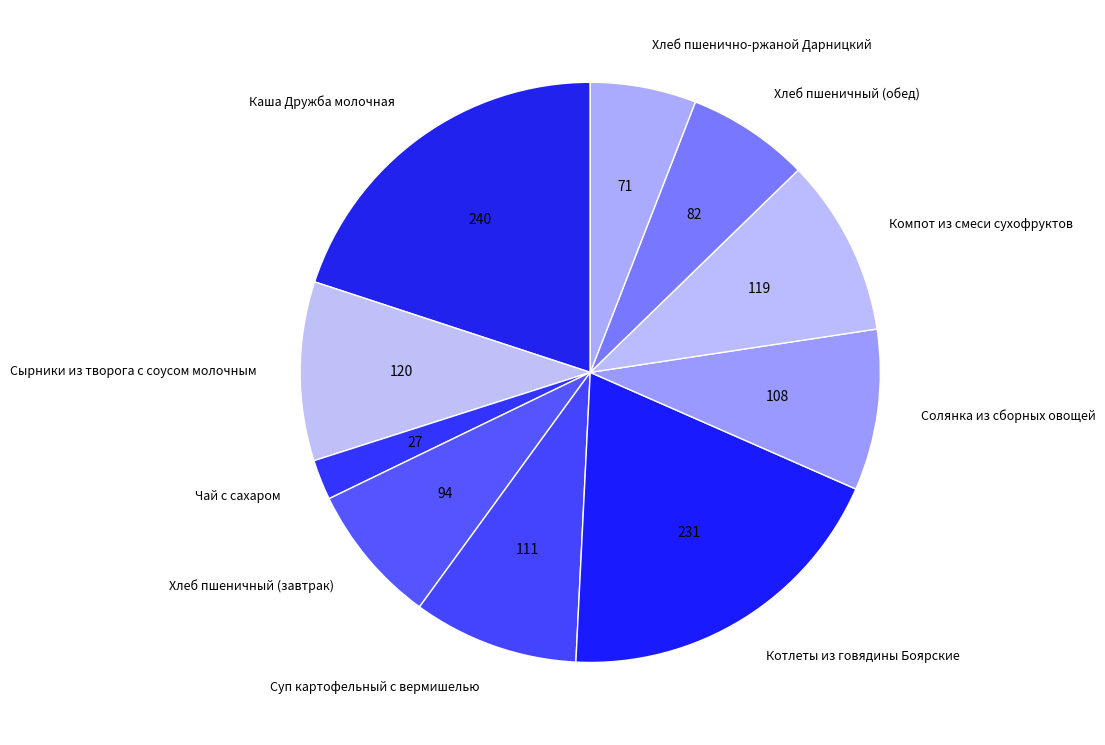

Which has a higher value, Компот из смеси сухофруктов or Каша Дружба молочная?

Каша Дружба молочная